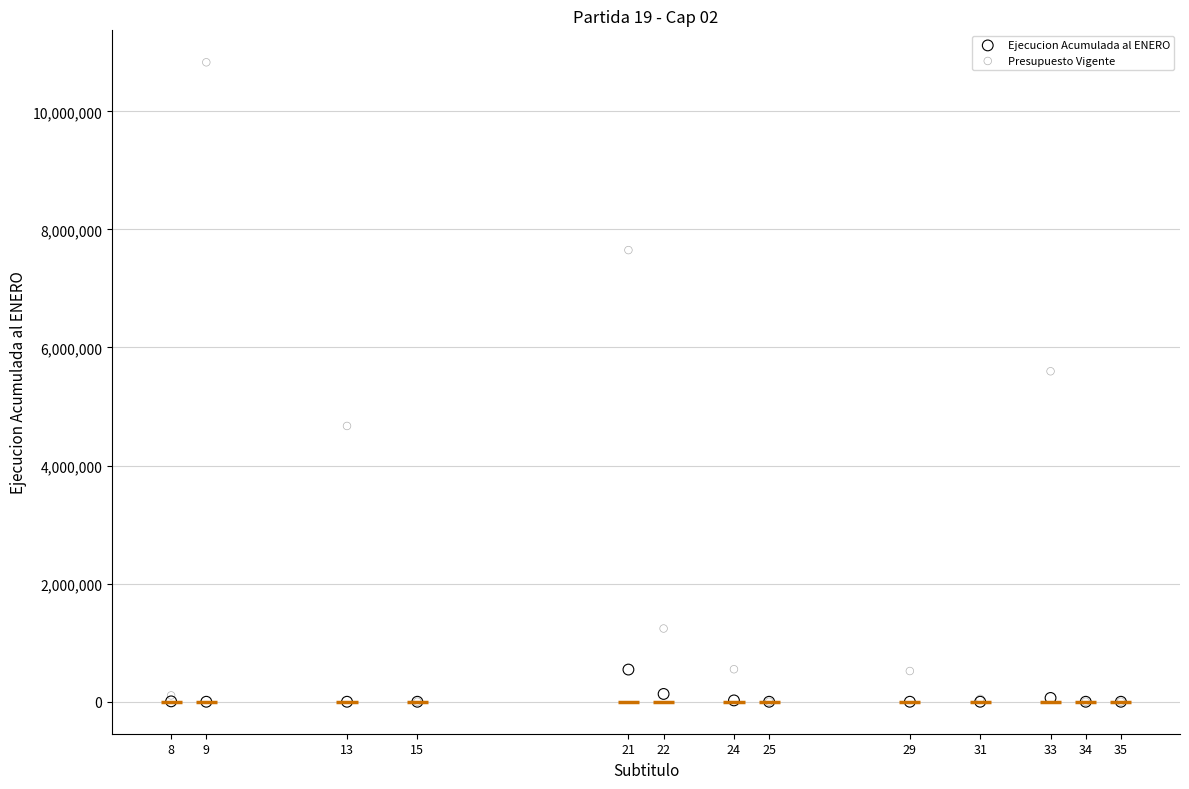

Across all series, what Y value is closest to 5415116?

5597160